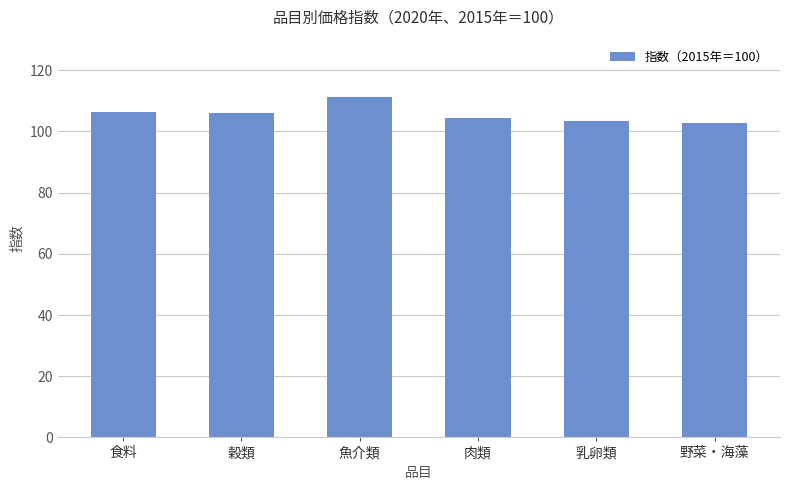

What is the label of the 4th bar from the right?

魚介類